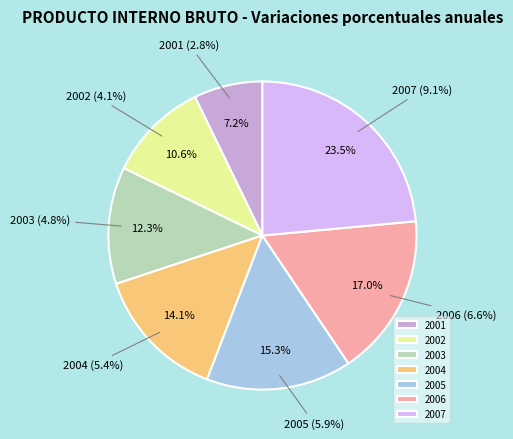

Does any single category account for the majority?

No